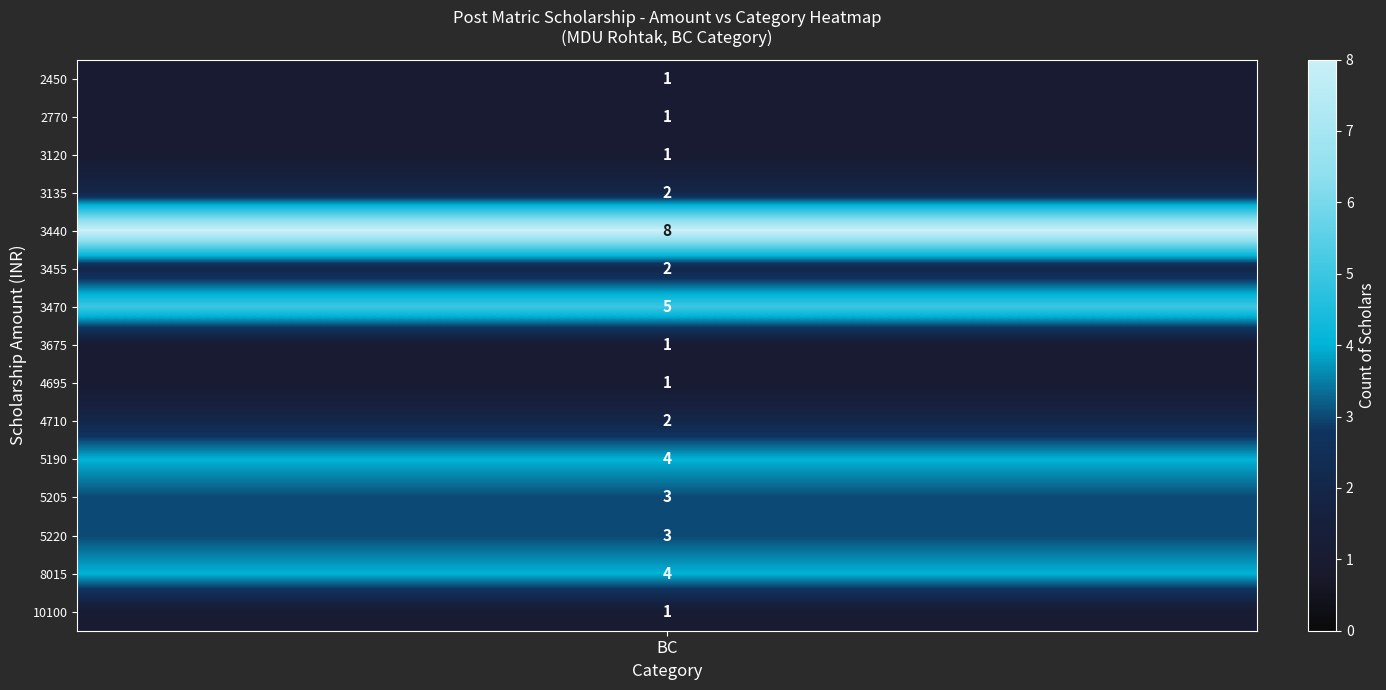

What is the sum of all values?

39